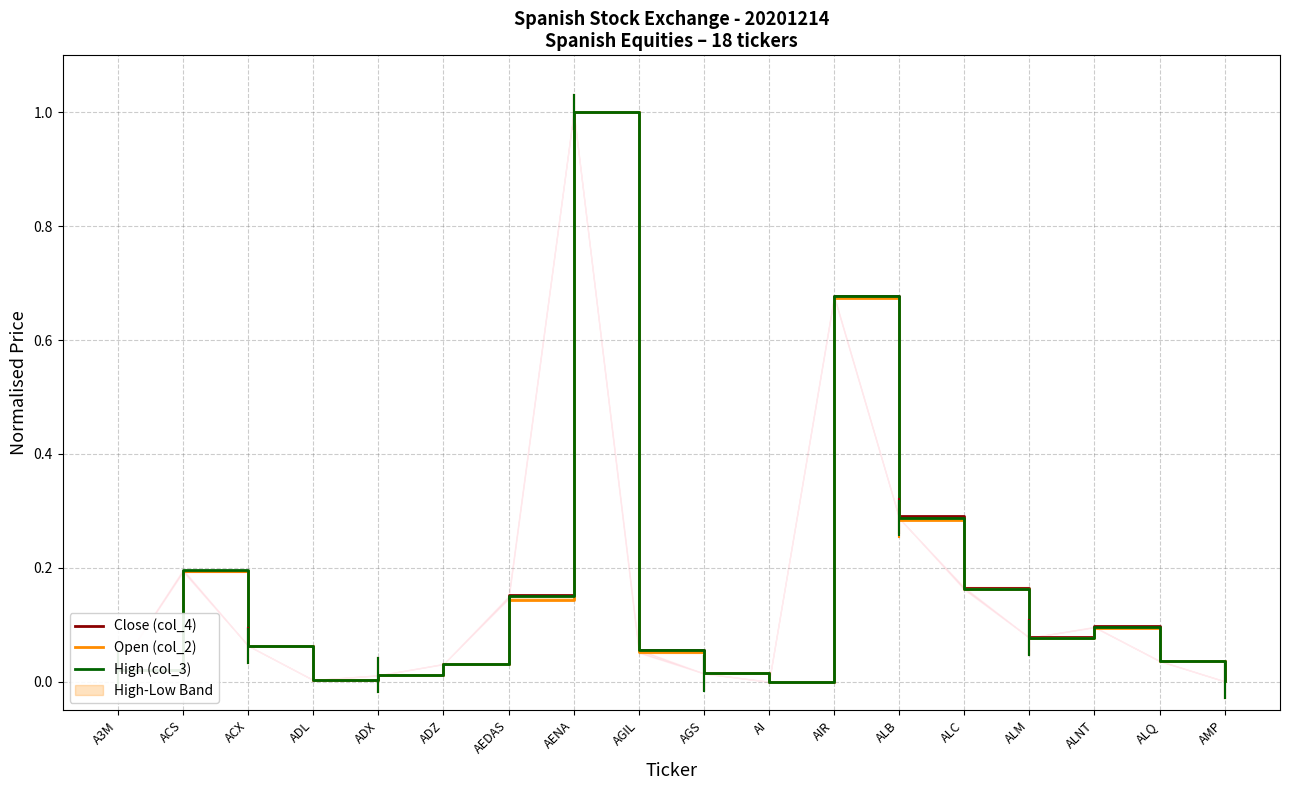

What is the sum of all High (col_3) values?

2.9